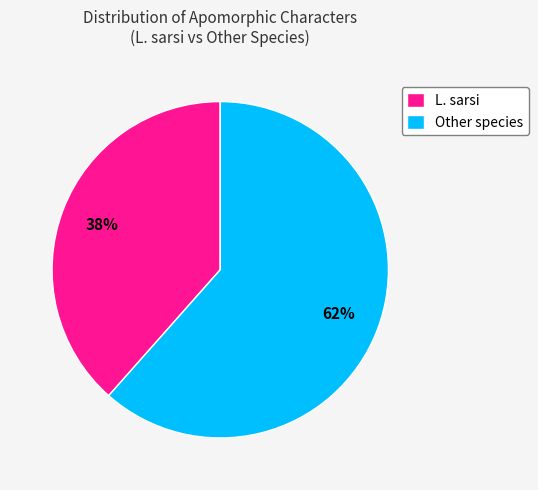

To the nearest percent, what portion does Other species represent?

62%